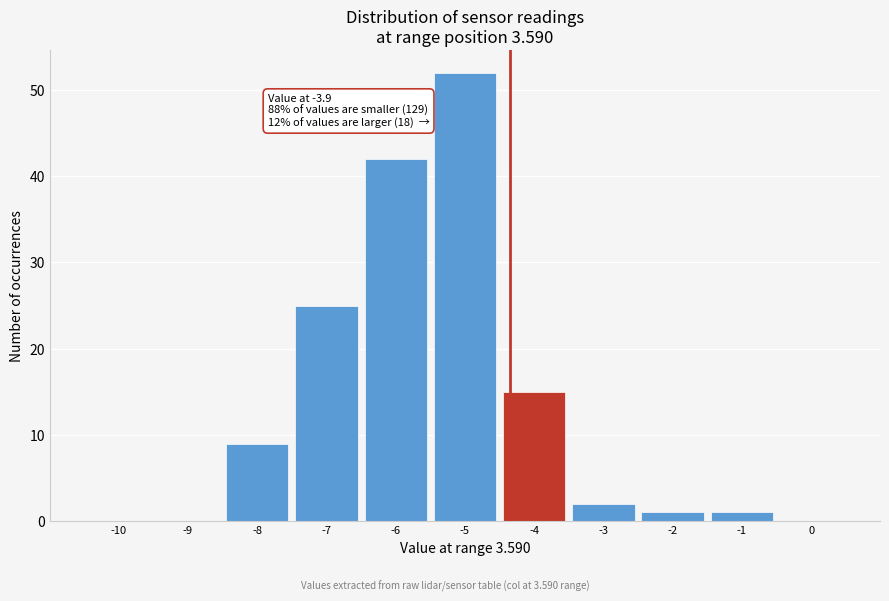

Reading right to left, transcribe all the data shown in this chart.

0=0	-1=1	-2=1	-3=2	-4=15	-5=52	-6=42	-7=25	-8=9	-9=0	-10=0